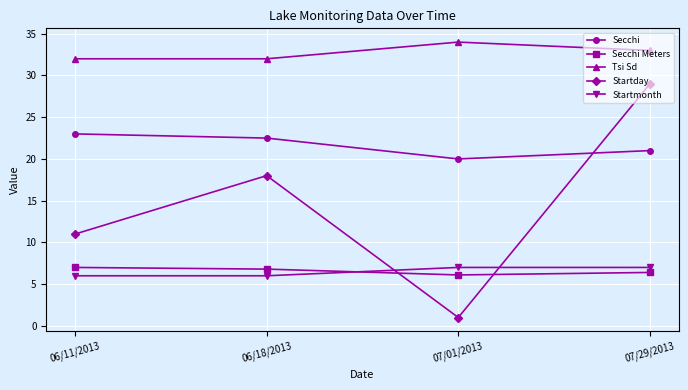

Reading left to right, list all the values displayed in this chart.

Secchi: 06/11/2013=23.0	06/18/2013=22.5	07/01/2013=20.0	07/29/2013=21.0
Secchi Meters: 06/11/2013=7.0	06/18/2013=6.8	07/01/2013=6.1	07/29/2013=6.4
Tsi Sd: 06/11/2013=32.0	06/18/2013=32.0	07/01/2013=34.0	07/29/2013=33.0
Startday: 06/11/2013=11.0	06/18/2013=18.0	07/01/2013=1.0	07/29/2013=29.0
Startmonth: 06/11/2013=6.0	06/18/2013=6.0	07/01/2013=7.0	07/29/2013=7.0